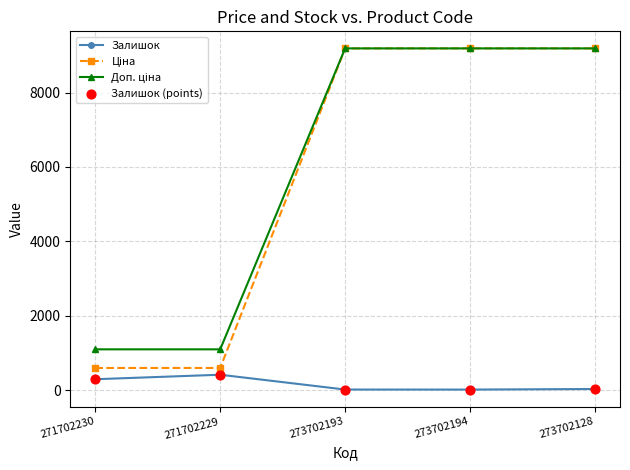

What is the spread (max minus min) of values at 271702229?

682.0